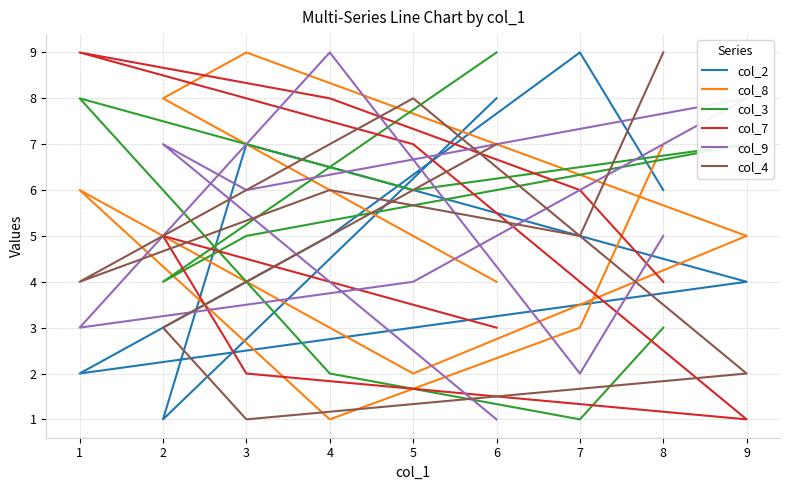

What is the difference between the second highest and second lowest values in the col_4 series?

6